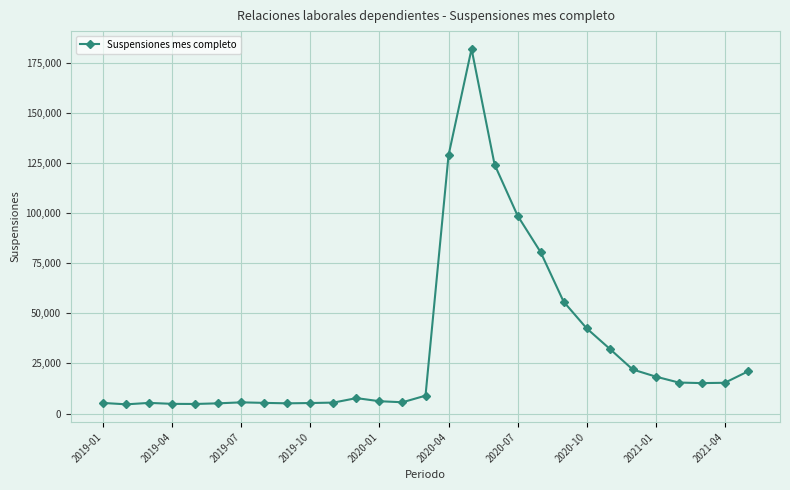

What is the minimum value shown in the chart?

4601